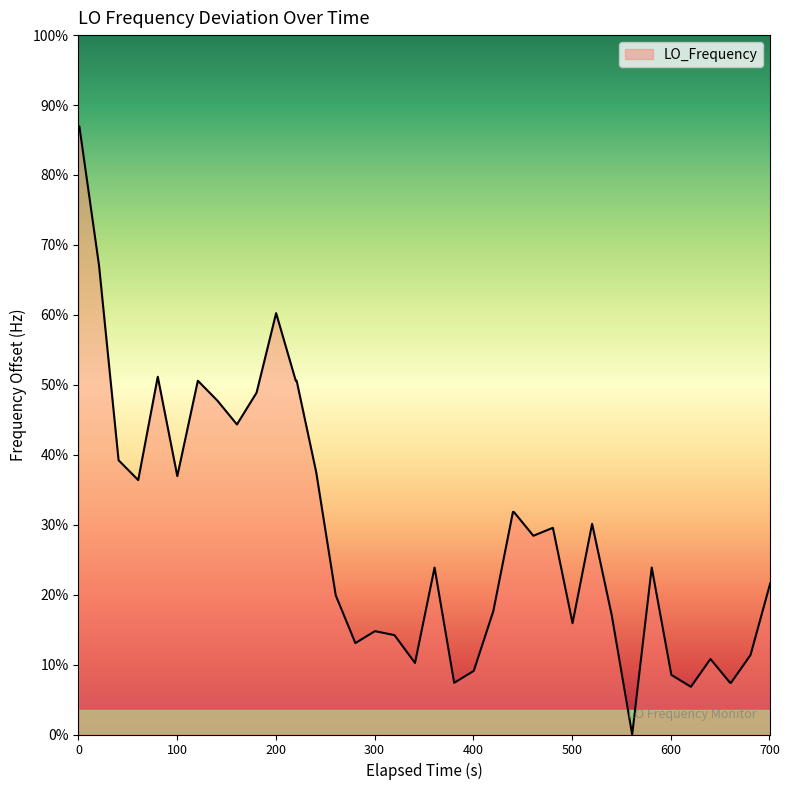

Is this an area chart (filled region under the line)?

Yes